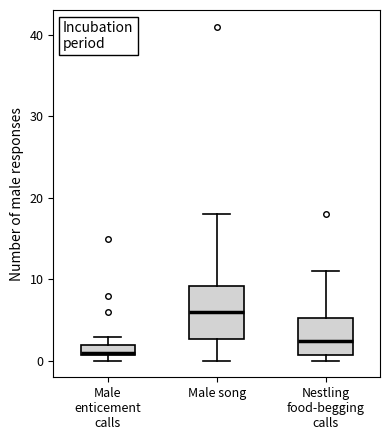

Which box's median line is the highest?

Male song